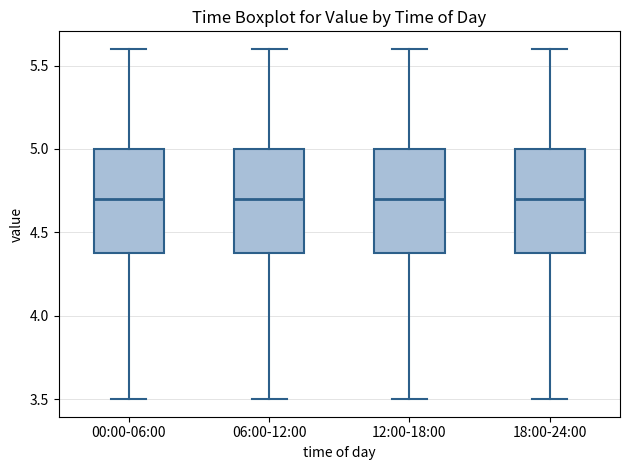

Where does the median line of the box for 00:00-06:00 sit on the y-axis? The values are not printed on the chart, so give them approximately, as read against the axis.

4.7